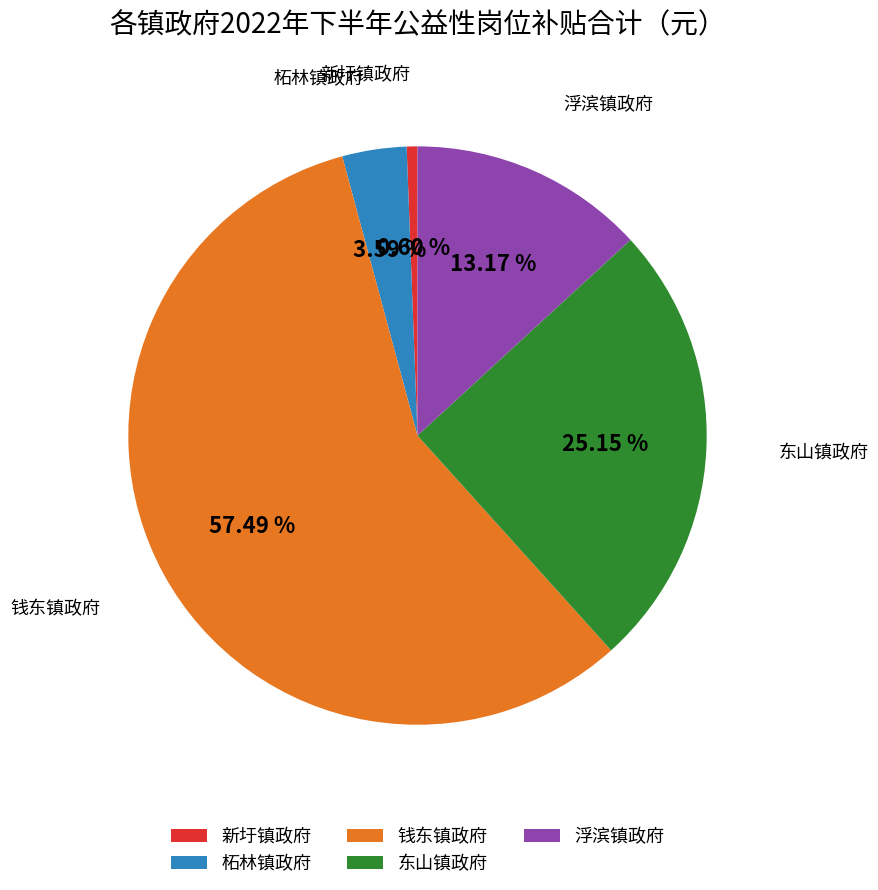

Which category has the smallest portion of the pie?

新圩镇政府